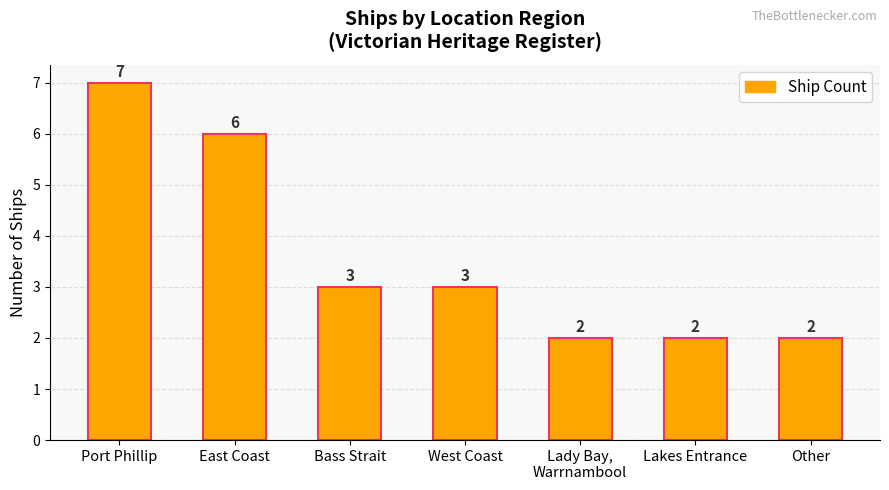

Reading left to right, extract all data points from this chart.

Port Phillip=7	East Coast=6	Bass Strait=3	West Coast=3	Lady Bay,
Warrnambool=2	Lakes Entrance=2	Other=2